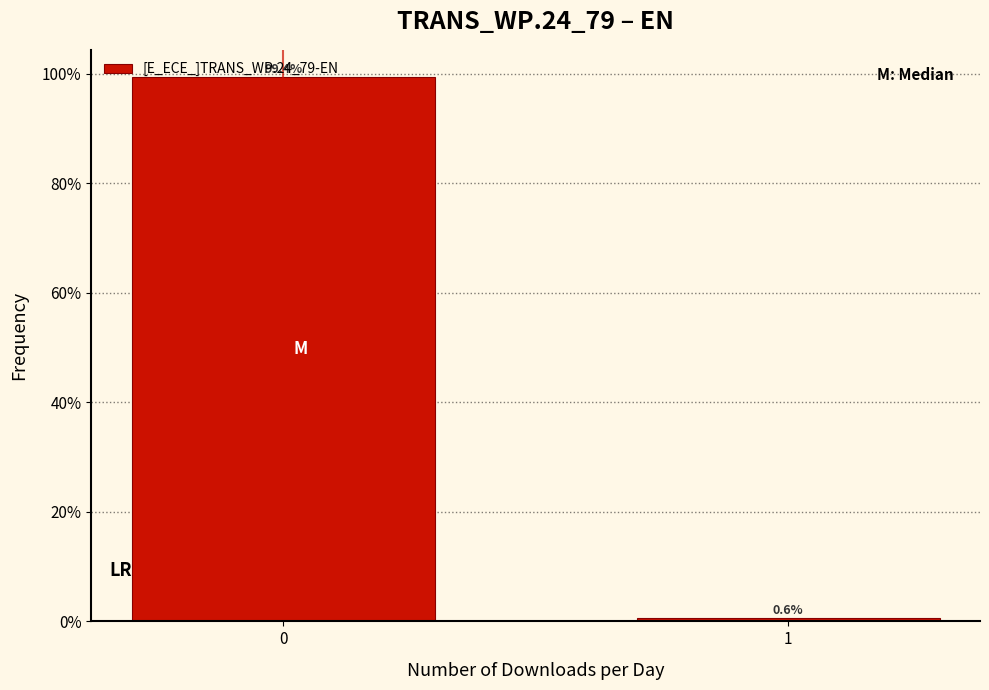

Are the bars horizontal?

No